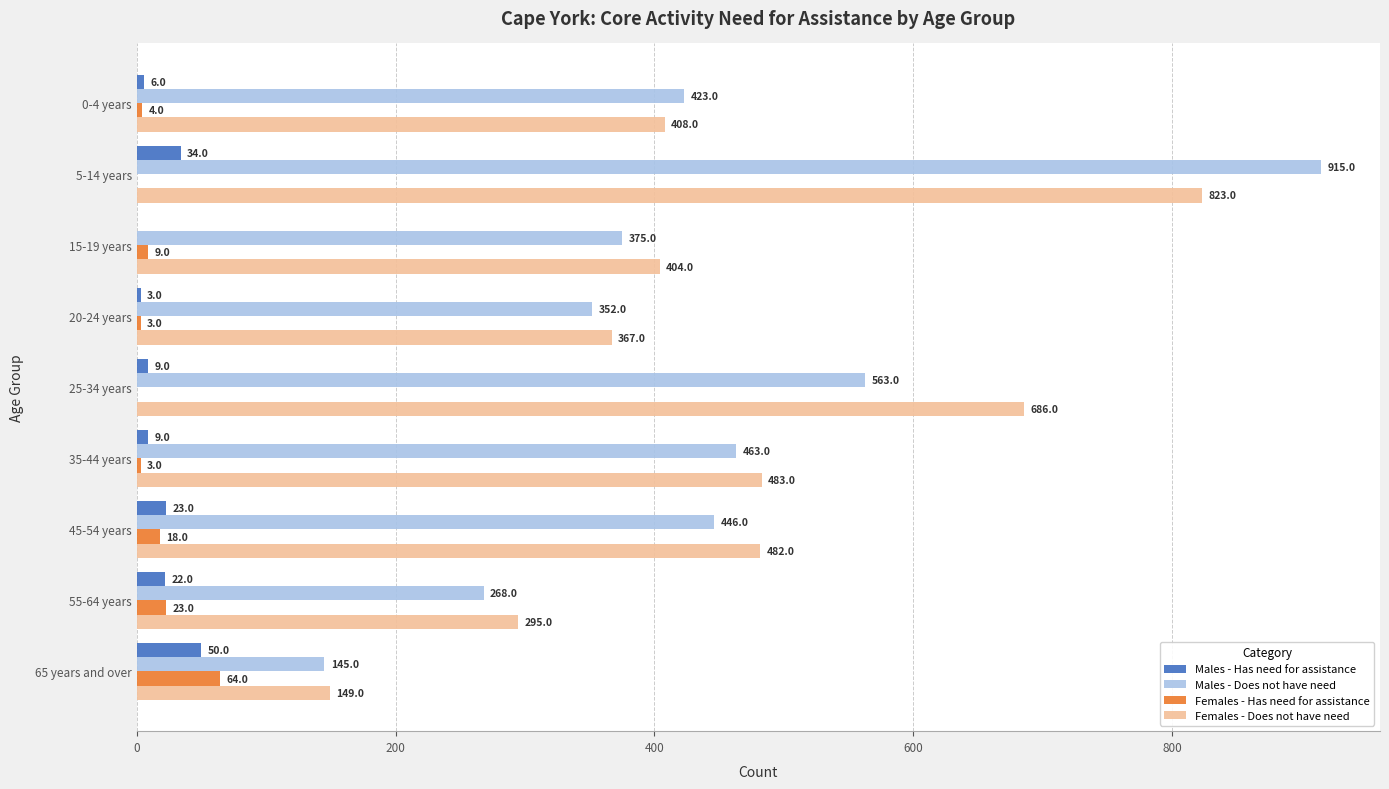

What is the sum of the Females - Does not have need values at 65 years and over and 15-19 years?

553